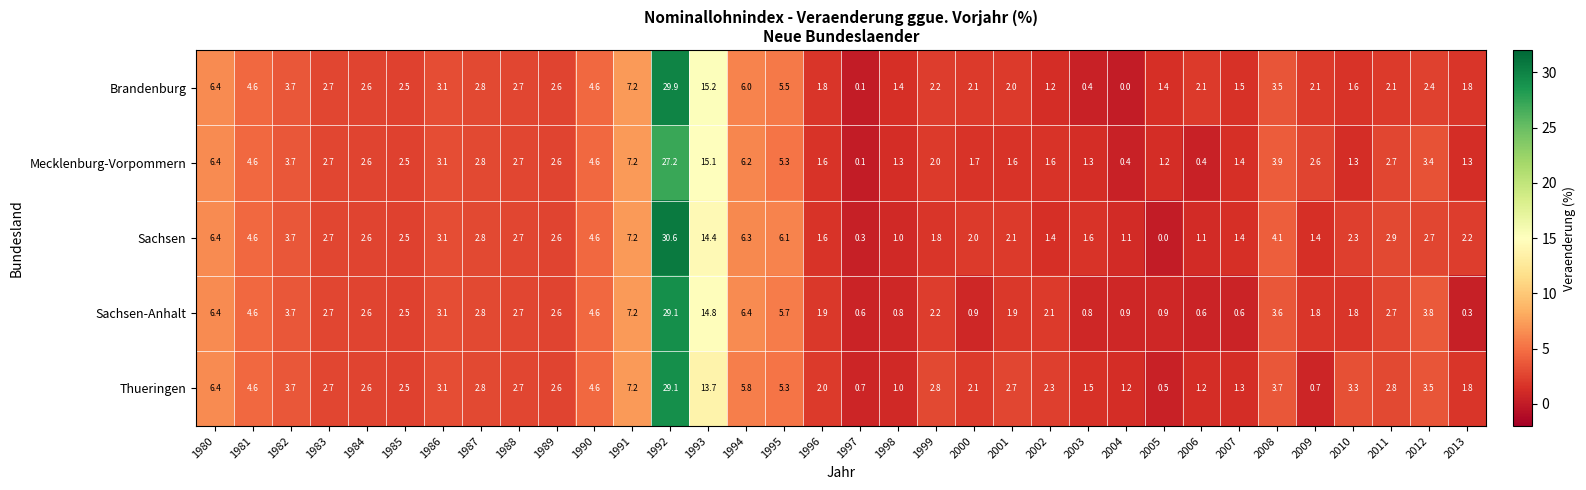

What is the maximum value shown in the chart?

30.6